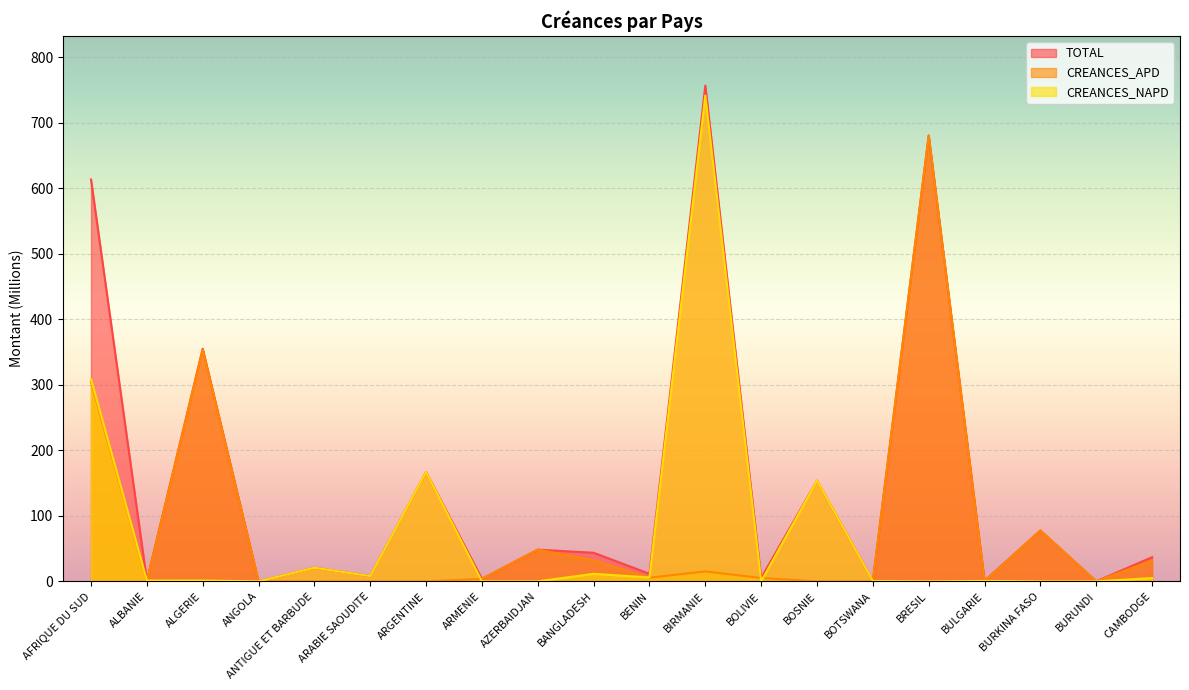

Which series has the largest total across all categories?

TOTAL